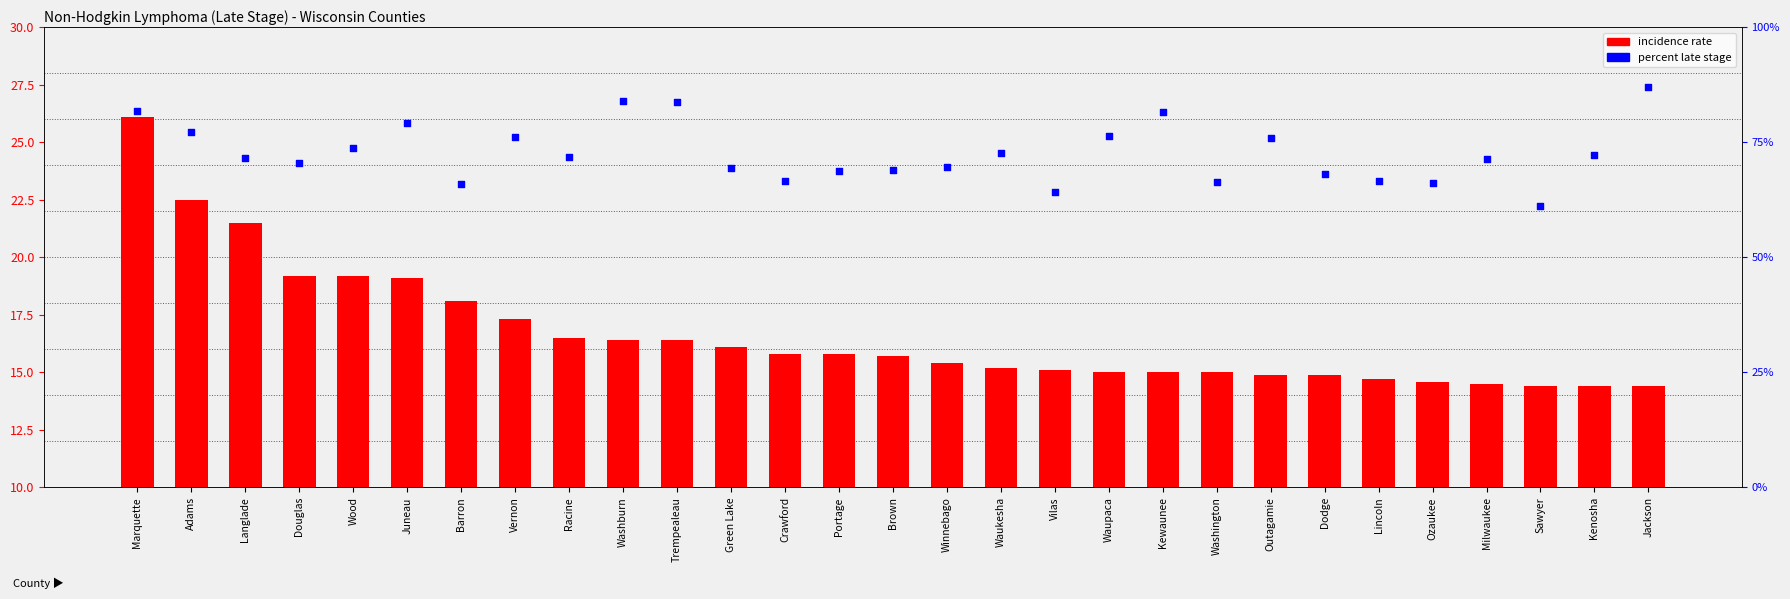

Which series has the largest total across all categories?

percent late stage